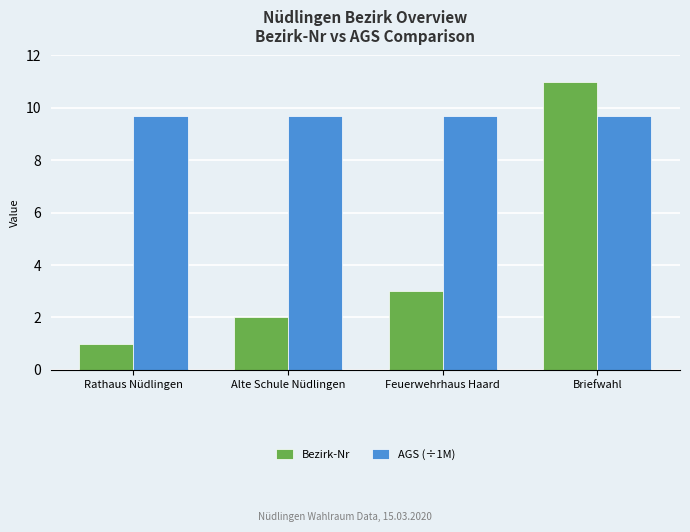

List the series in order of their peak value, lowest first.

AGS (÷1M), Bezirk-Nr